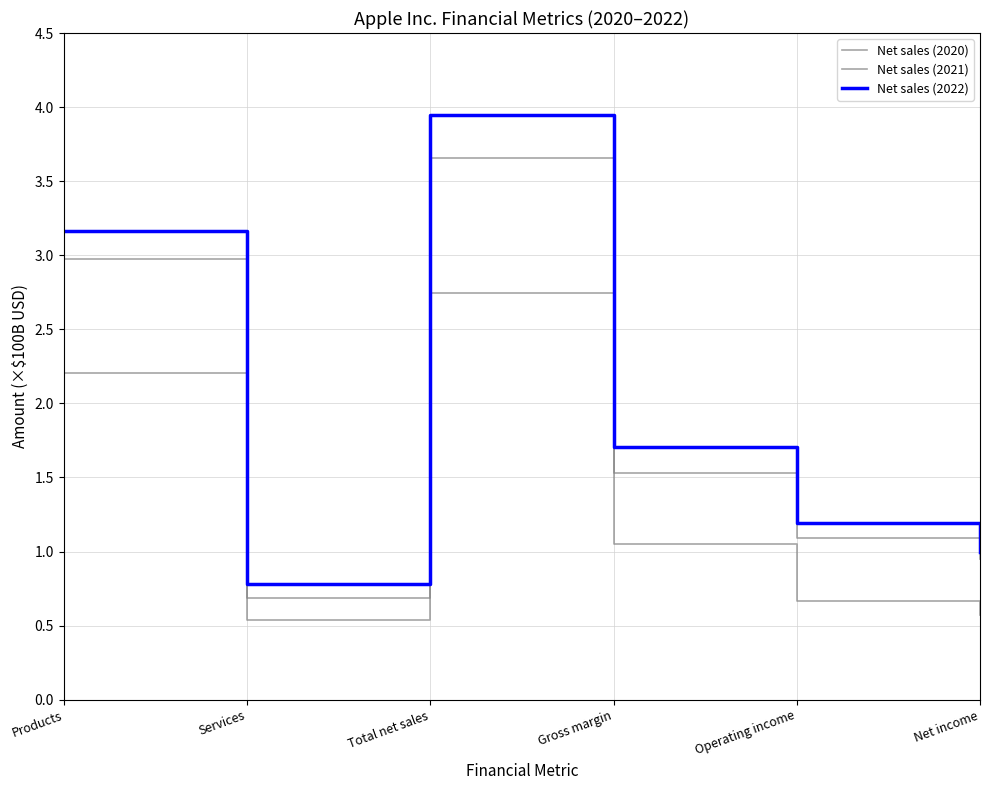

At how many categories does at least one series exceed 1?

4